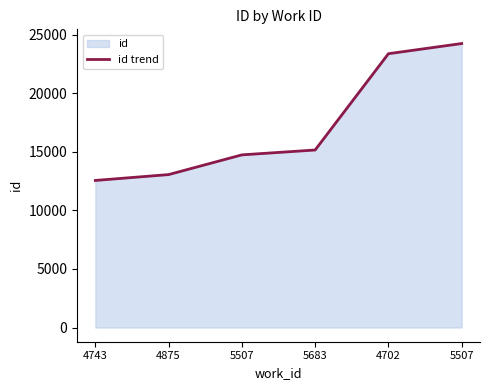

Rank the categories by value from lowest to highest.

4743, 4875, 5507, 5683, 4702, 5507